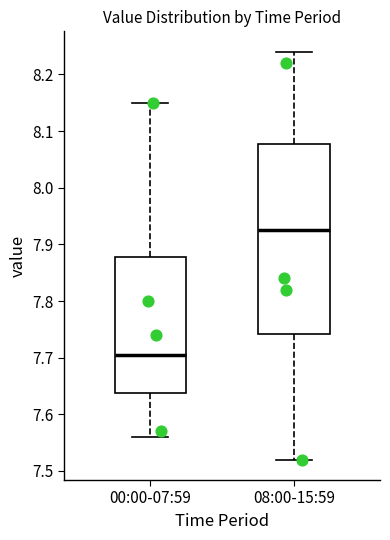

Which box is the tallest, from its lower edge to its upper edge?

08:00-15:59